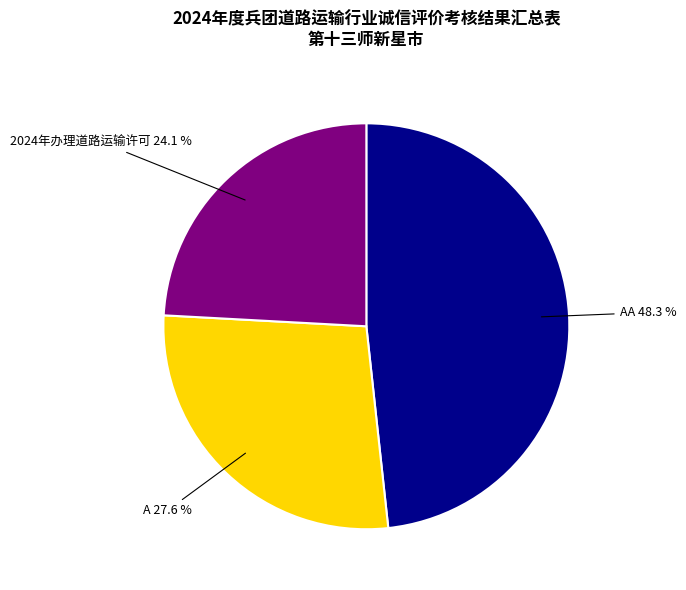

Is there a majority slice in this chart?

No